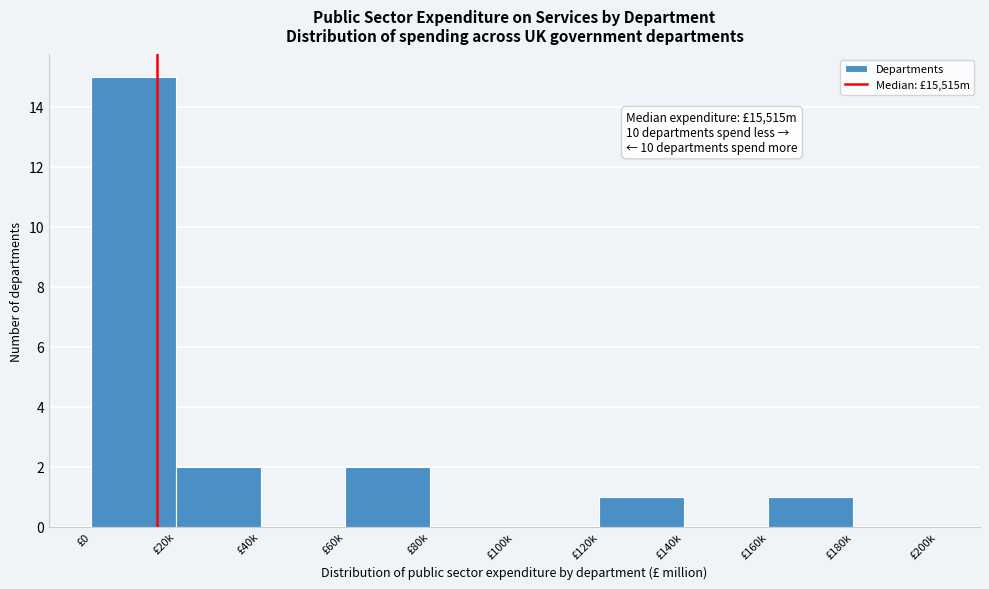

Reading right to left, extract all data points from this chart.

£180k=0	£160k=1	£140k=0	£120k=1	£100k=0	£80k=0	£60k=2	£40k=0	£20k=2	£0=15